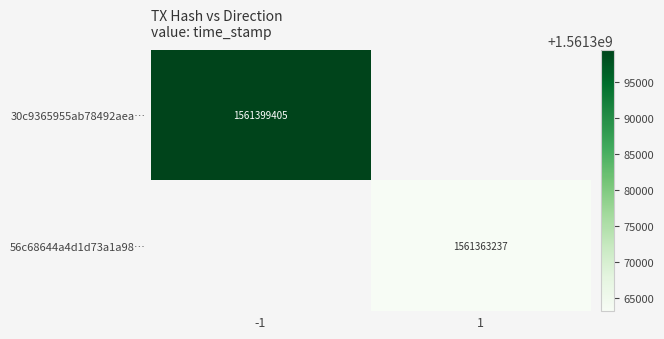

The 30c9365955ab78492aea… series shows 1561399405 at -1. True or false?

True